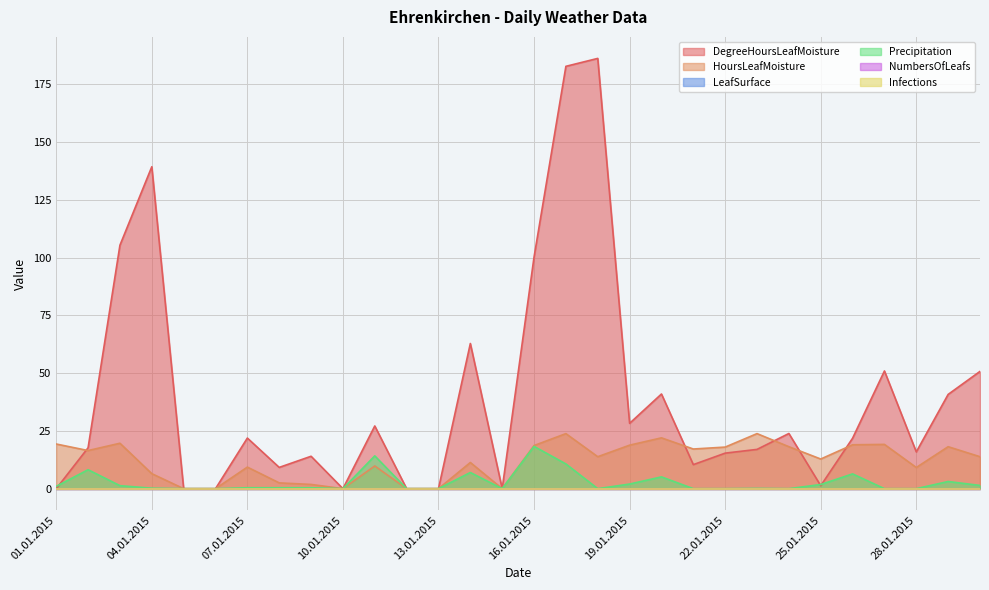

Rank the categories by DegreeHoursLeafMoisture value from lowest to highest.

01.01.2015, 05.01.2015, 06.01.2015, 10.01.2015, 12.01.2015, 13.01.2015, 15.01.2015, 25.01.2015, 08.01.2015, 21.01.2015, 09.01.2015, 22.01.2015, 28.01.2015, 23.01.2015, 02.01.2015, 26.01.2015, 07.01.2015, 24.01.2015, 11.01.2015, 19.01.2015, 29.01.2015, 20.01.2015, 30.01.2015, 27.01.2015, 14.01.2015, 16.01.2015, 03.01.2015, 04.01.2015, 17.01.2015, 18.01.2015